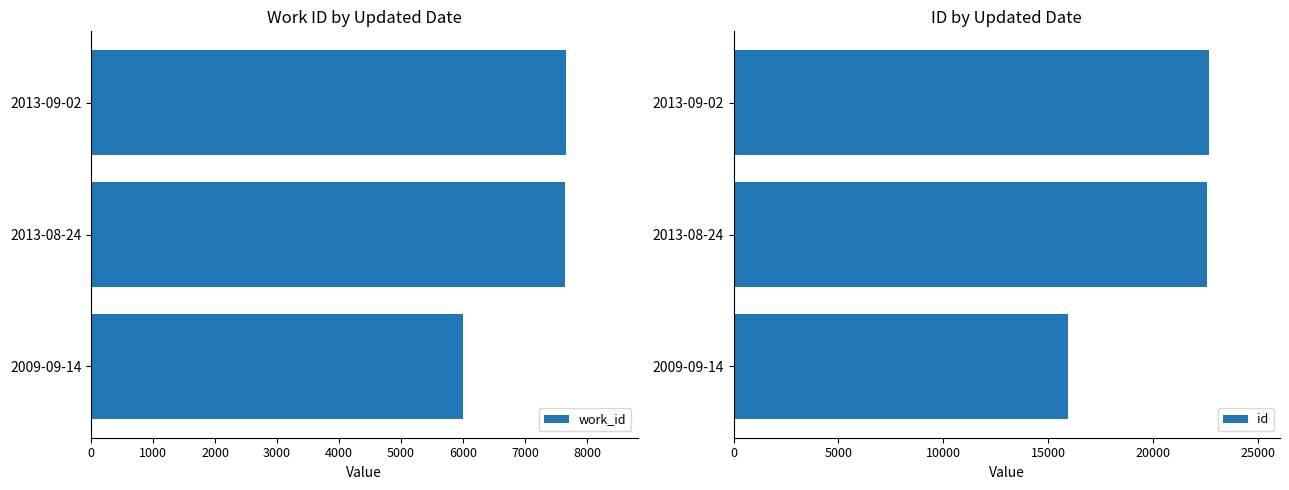

List the series in order of their peak value, lowest first.

work_id, id